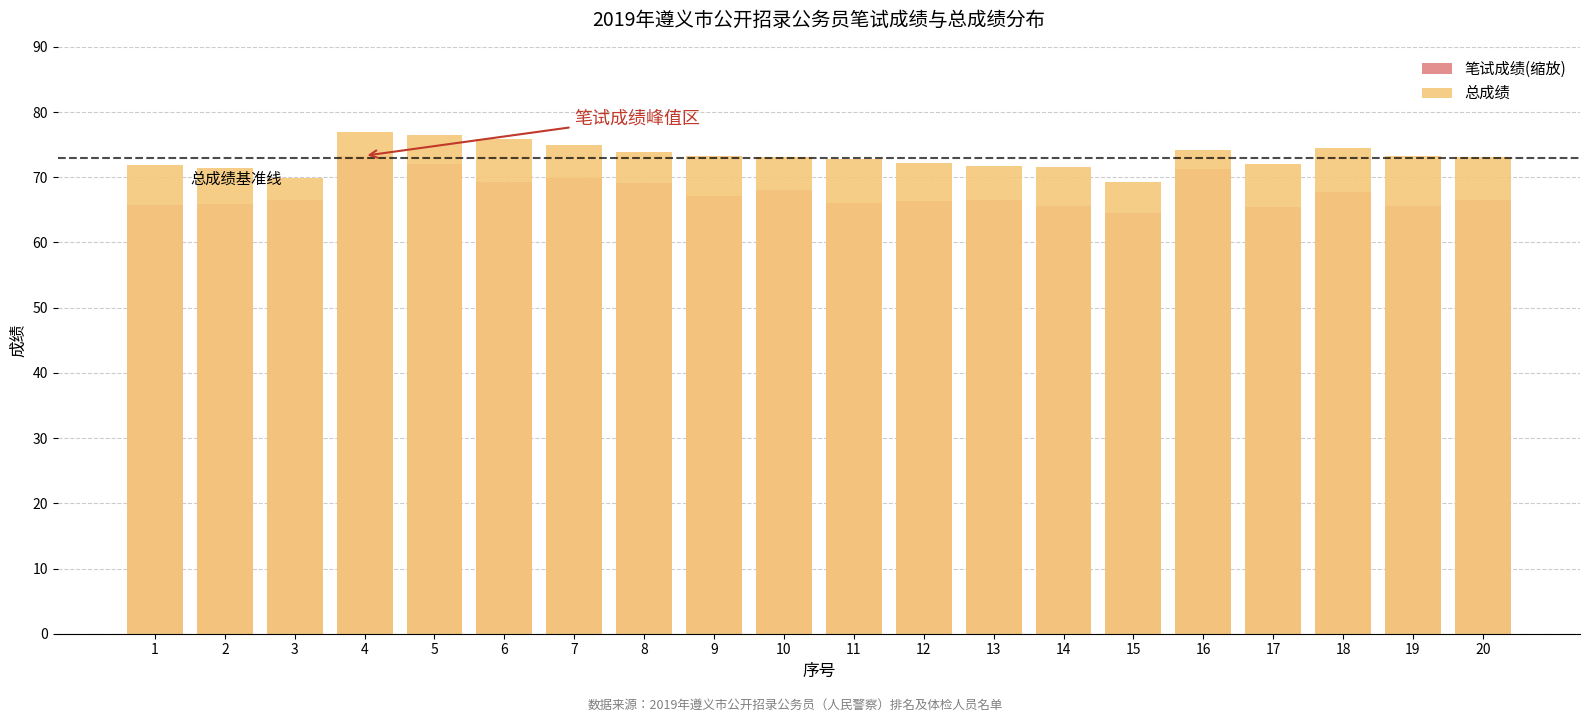

How many values in the 笔试成绩(缩放) series are below 66?

6